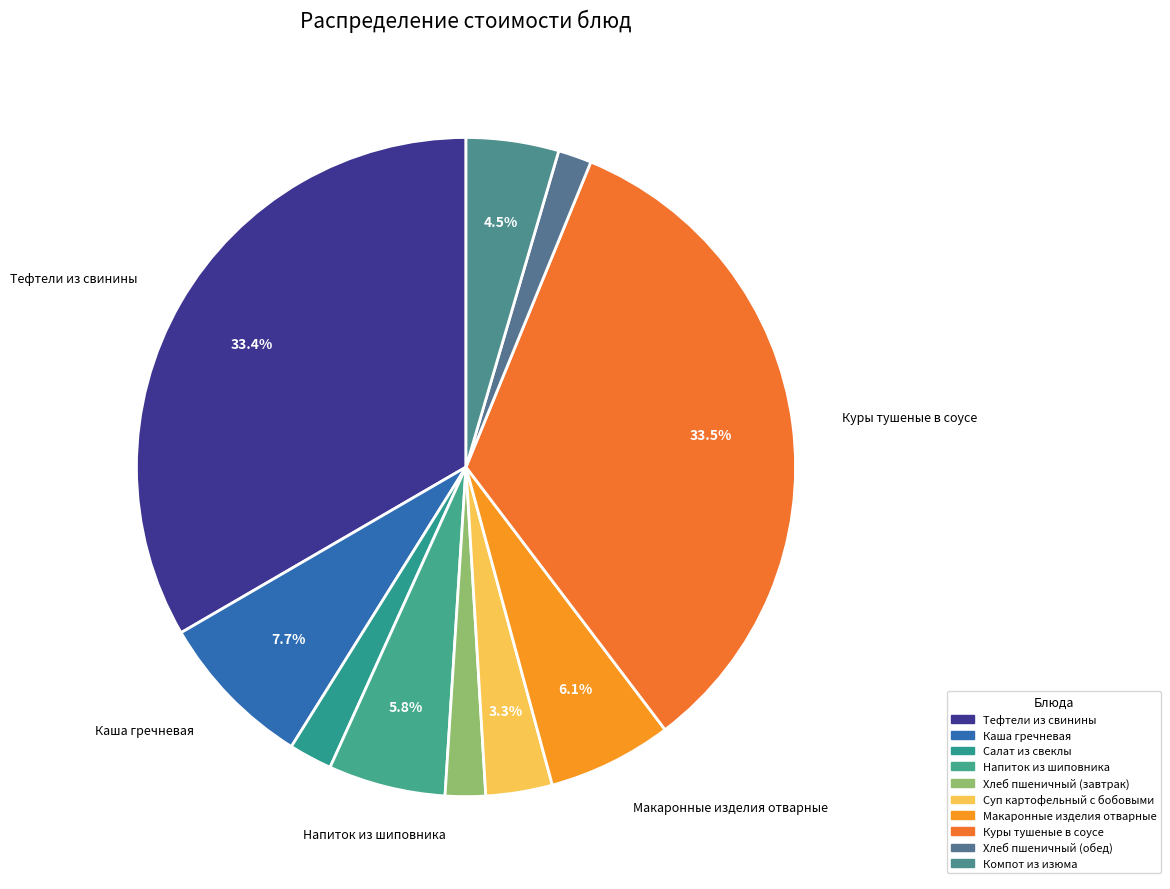

To the nearest percent, what portion does Куры тушеные в соусе represent?

33%